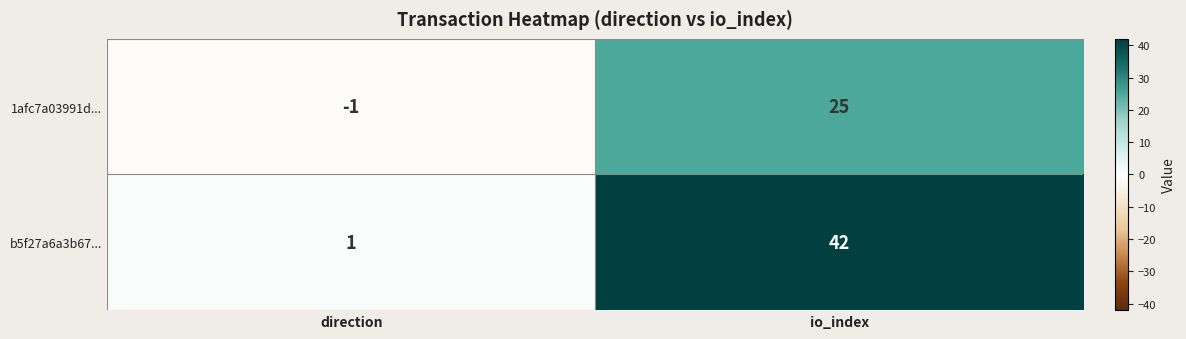

What is the approximate value of 1afc7a03991d... at io_index, to the nearest 5?

25